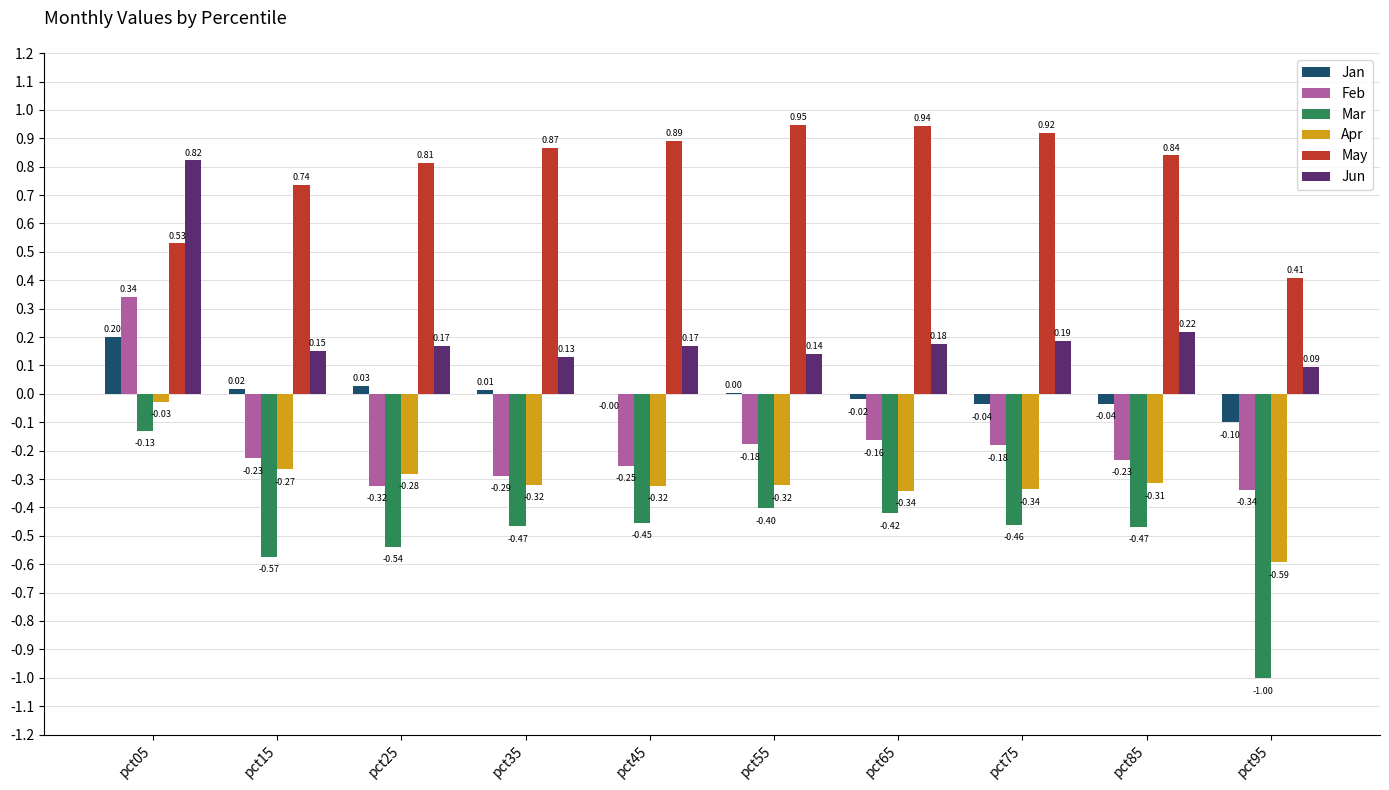

What is the sum of all Apr values?

-3.1